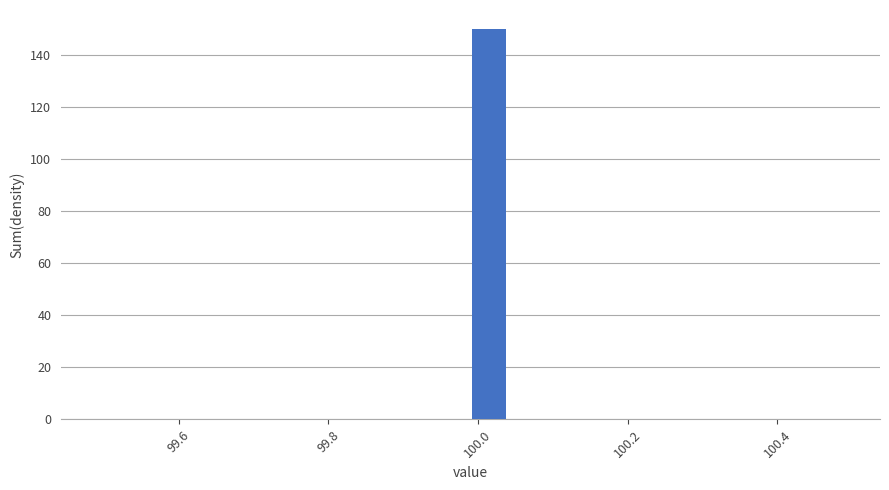

Around what value on the x-axis is the tallest bar? Give the approximate position of its centre, as read against the axis.

100.02